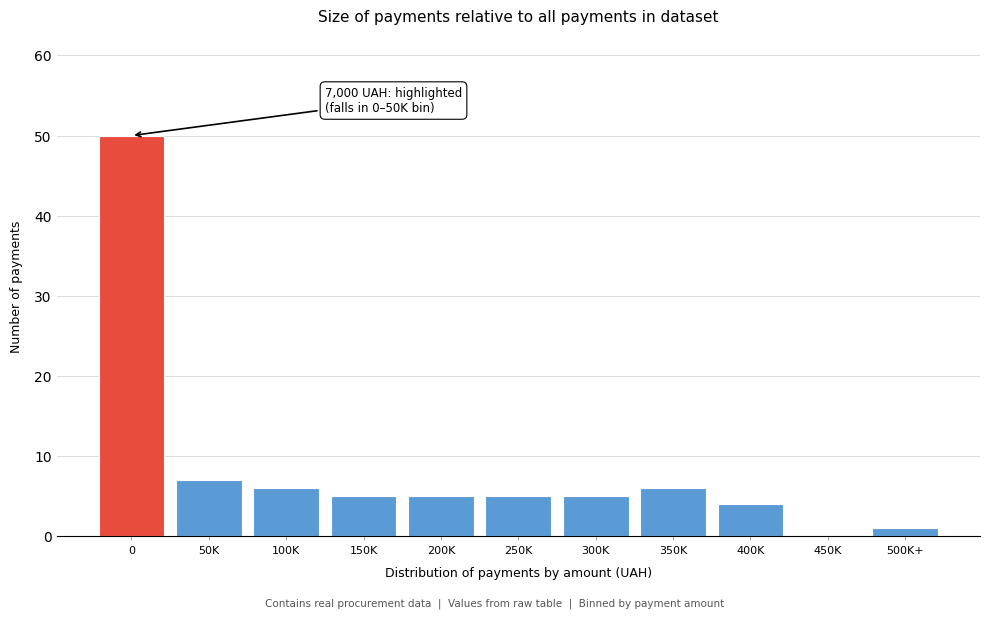

Reading left to right, what are all the values shown in this chart?

0=50	50K=7	100K=6	150K=5	200K=5	250K=5	300K=5	350K=6	400K=4	450K=0	500K+=1